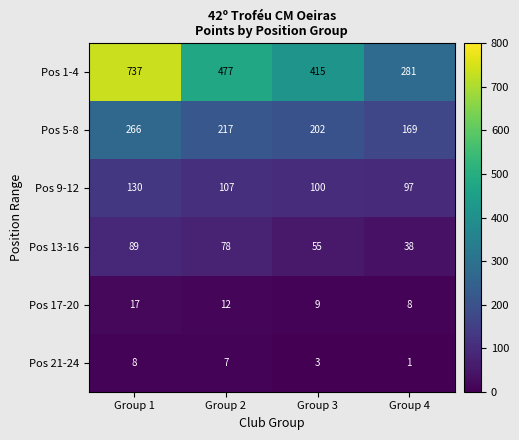

Rank the series by their maximum value, from lowest to highest.

Pos 21-24, Pos 17-20, Pos 13-16, Pos 9-12, Pos 5-8, Pos 1-4